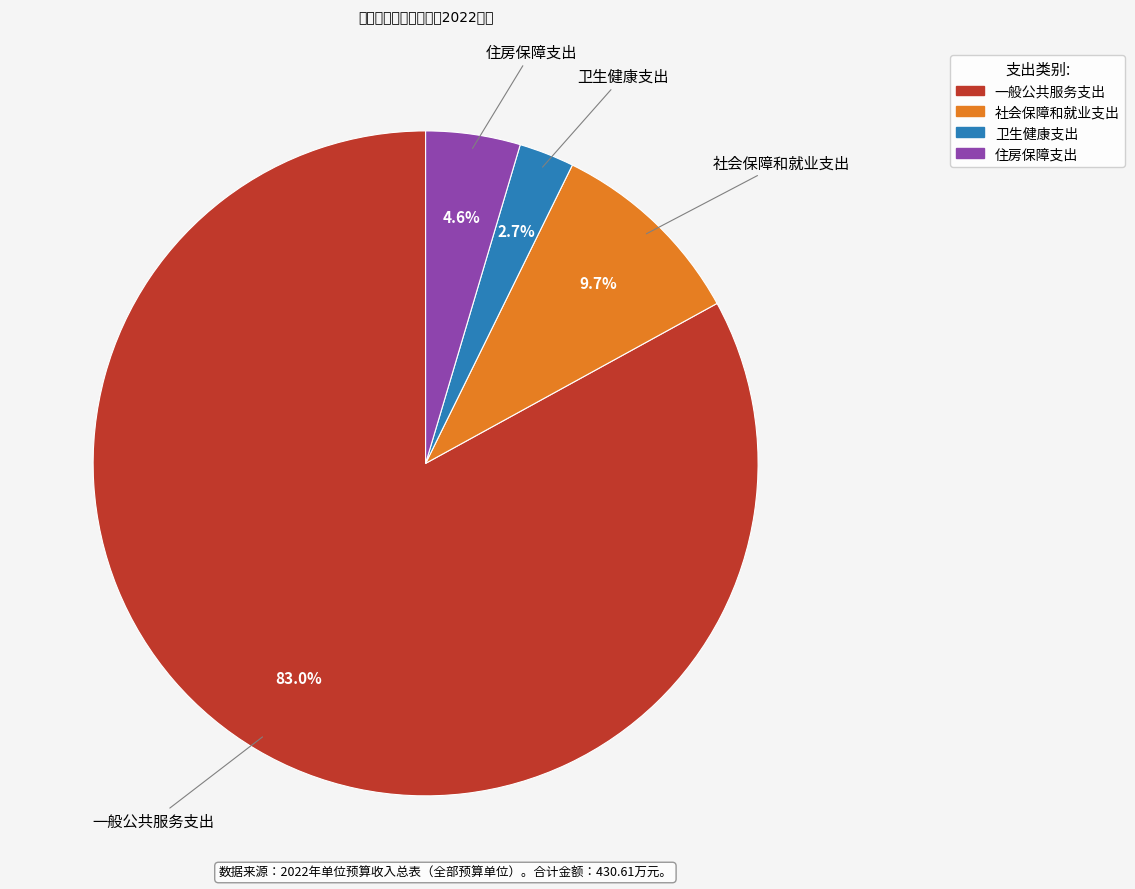

To the nearest percent, what is the difference between the 一般公共服务支出 and 住房保障支出 slice percentages?

78%